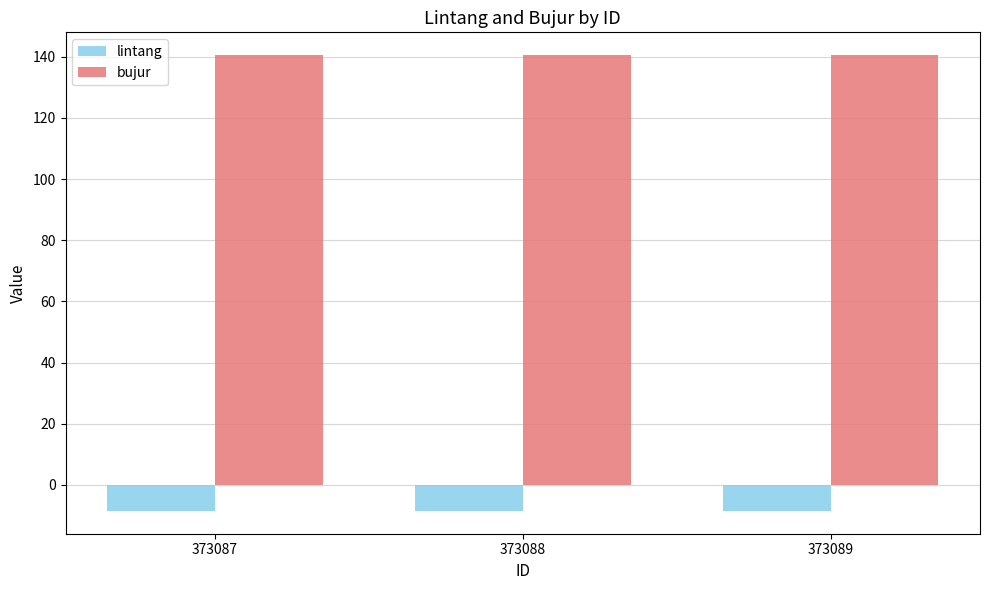

What is the spread (max minus min) of values at 373087?

149.0